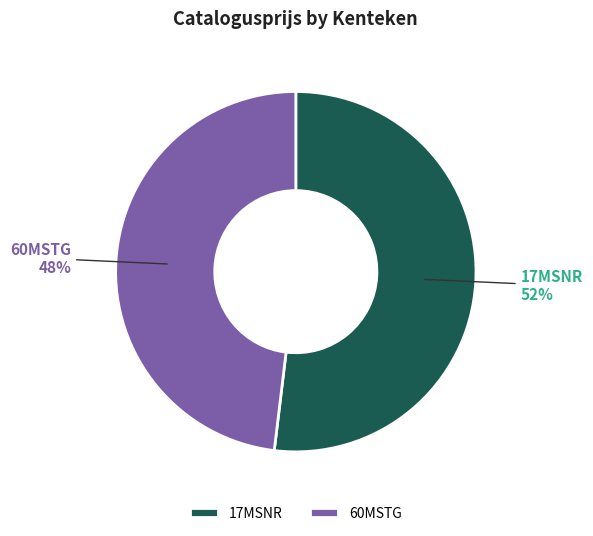

Is the sum of 17MSNR and 60MSTG greater than half?

Yes